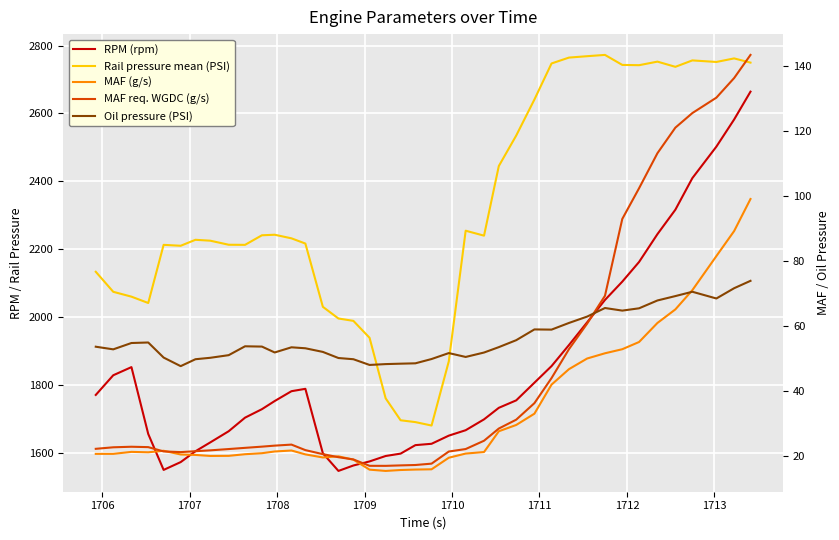

How many interior local valleys does the MAF (g/s) series have?

4